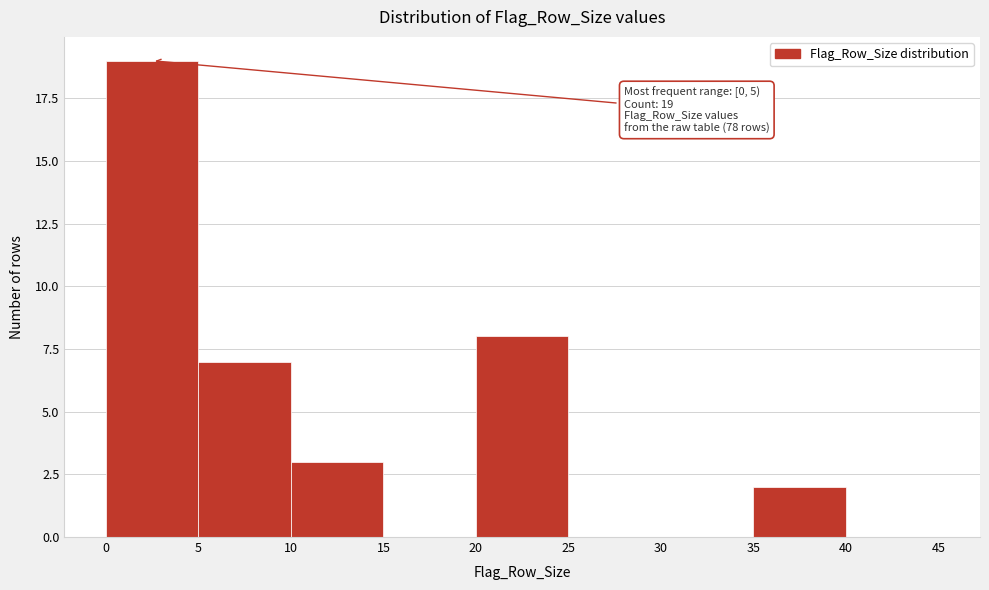

Over which range of the x-axis is the bar tallest?

0 to 5